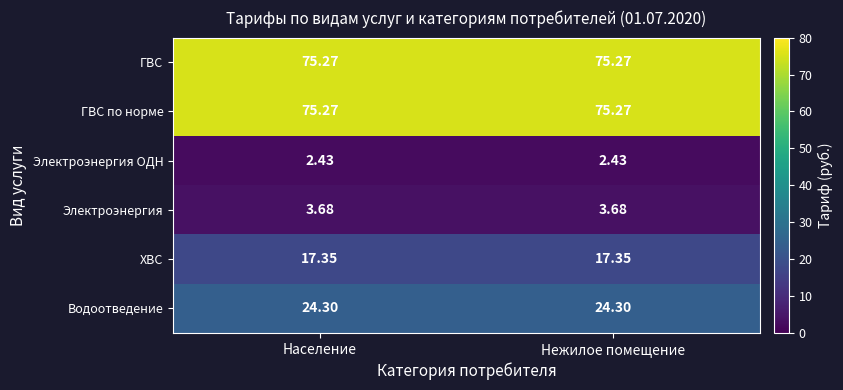

Reading left to right, list all the values displayed in this chart.

ГВС: Население=75.3	Нежилое помещение=75.3
ГВС по норме: Население=75.3	Нежилое помещение=75.3
Электроэнергия ОДН: Население=2.4	Нежилое помещение=2.4
Электроэнергия: Население=3.7	Нежилое помещение=3.7
ХВС: Население=17.4	Нежилое помещение=17.4
Водоотведение: Население=24.3	Нежилое помещение=24.3